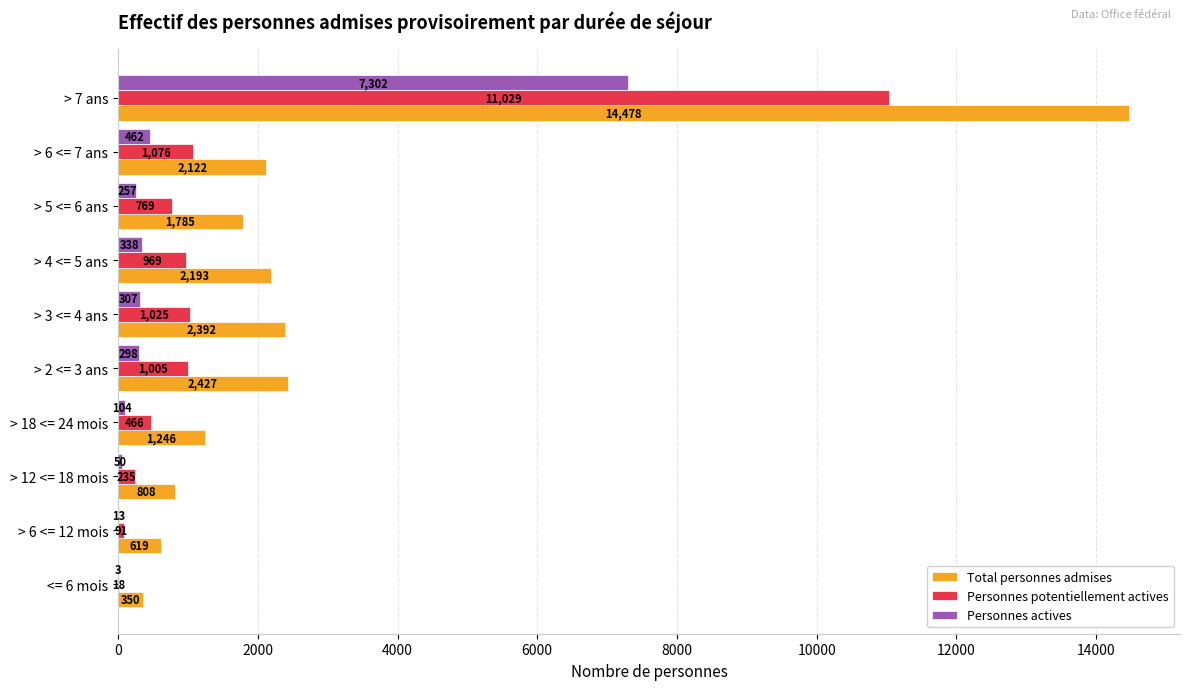

Is it true that Total personnes admises equals 2392 at > 3 <= 4 ans?

True